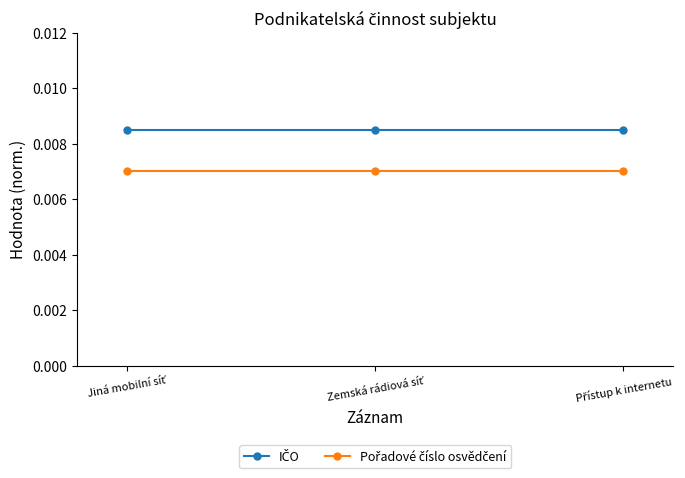

At how many categories does at least one series exceed 0?

3